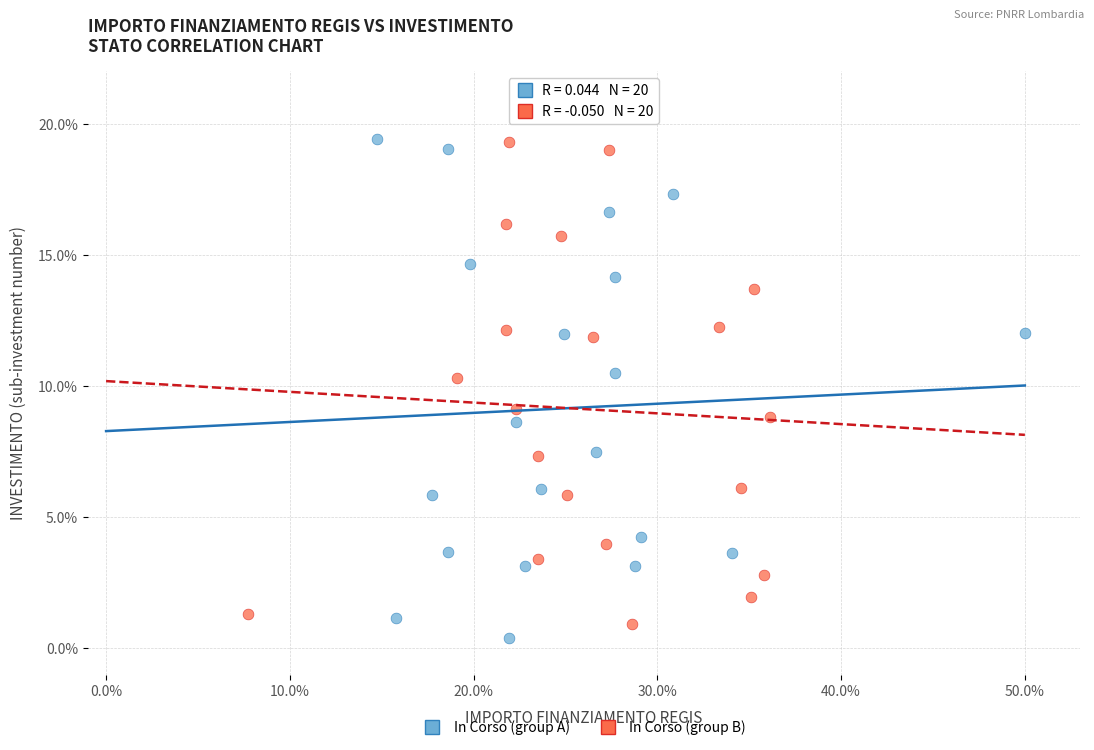

Which series has the widest spread of Y values?

In Corso (group A)